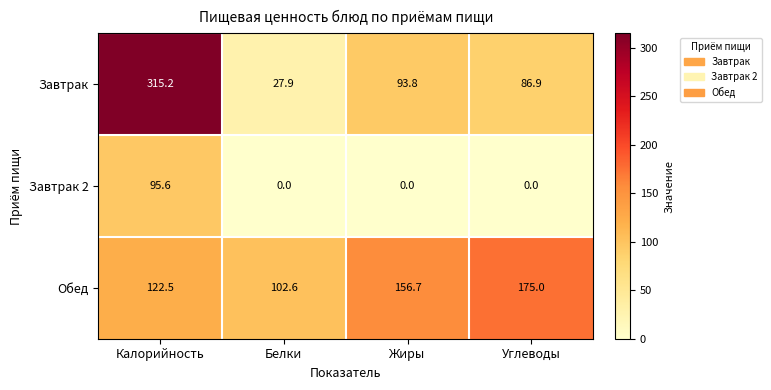

What is the difference between the maximum and minimum values in the Завтрак series?

287.3